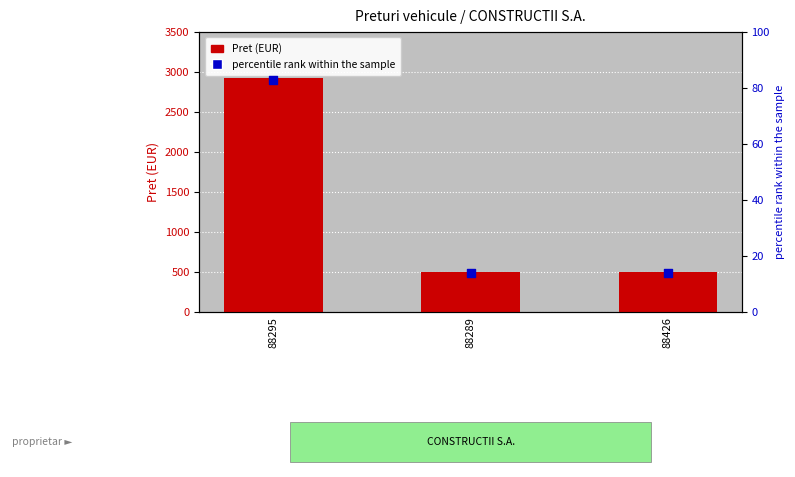

Which series contains the highest Y value?

Pret (EUR)